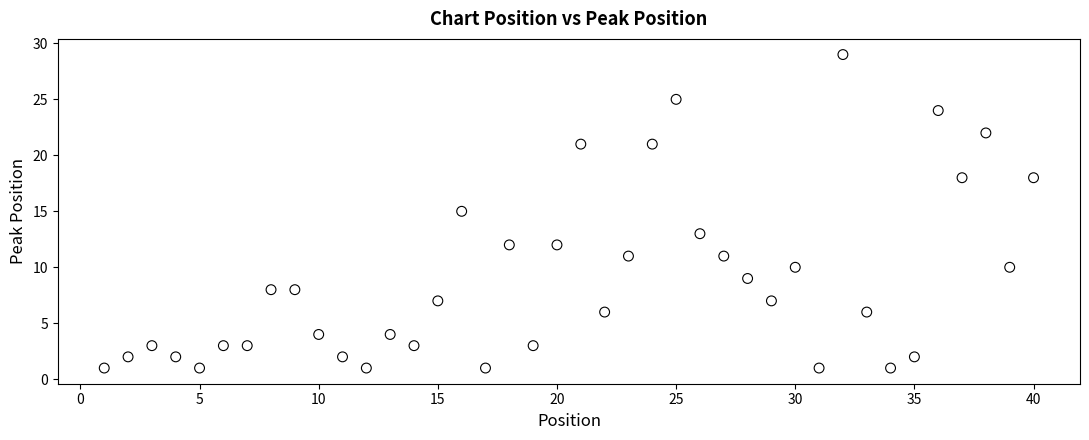

What is the range of X values (max minus min)?

39